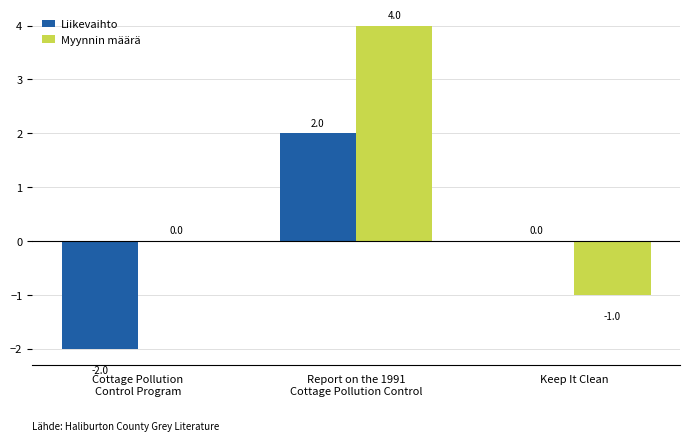

The Liikevaihto series shows -1 at Cottage Pollution
Control Program. True or false?

False